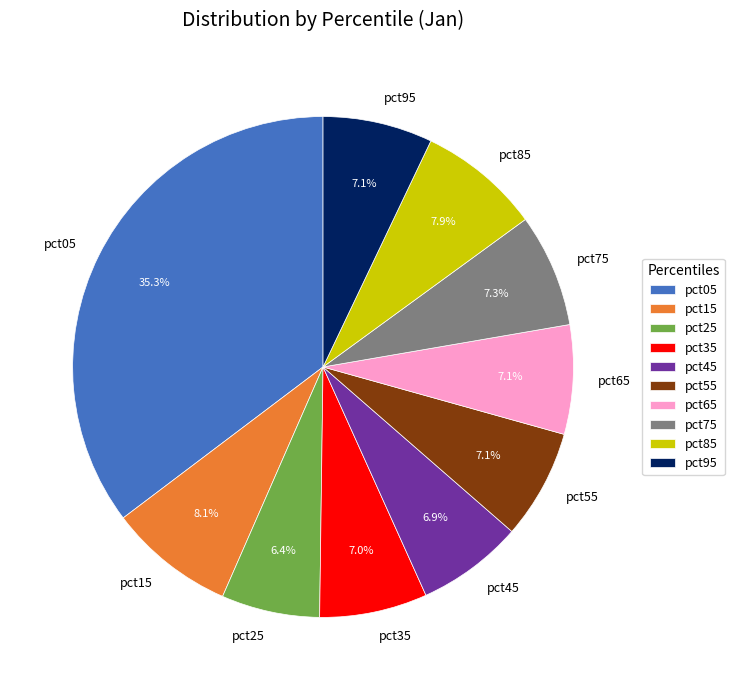

What is the largest slice in the pie chart?

pct05